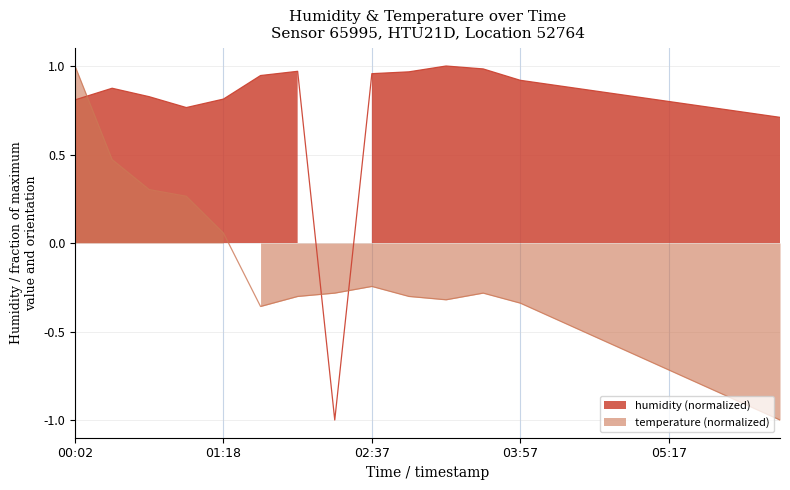

How many values in the humidity series exceed 0?

19